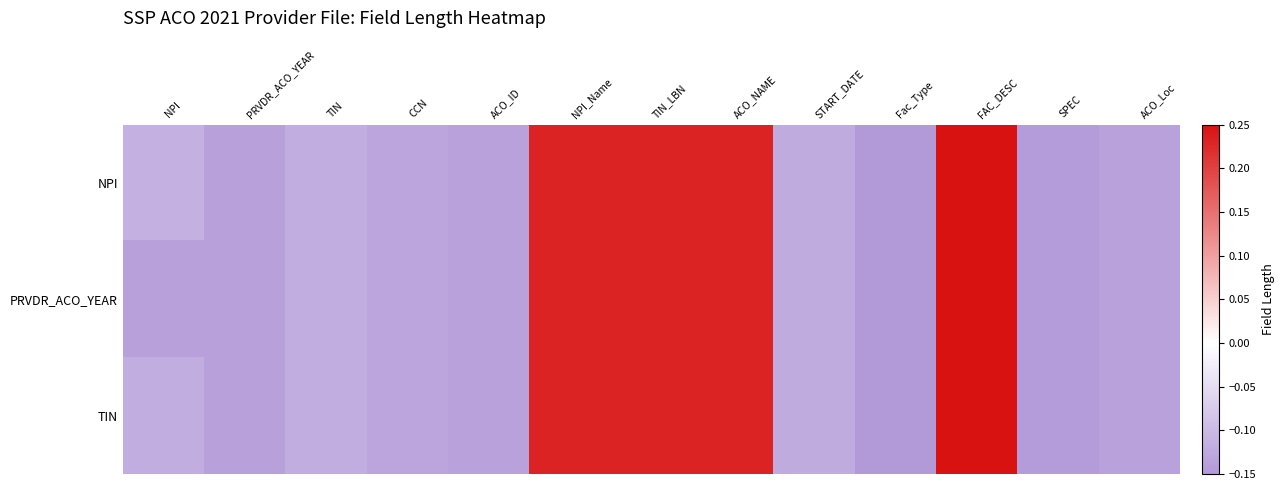

Reading left to right, transcribe all the data shown in this chart.

NPI: NPI=-0.1	PRVDR_ACO_YEAR=-0.1	TIN=-0.1	CCN=-0.1	ACO_ID=-0.1	NPI_Name=0.2	TIN_LBN=0.2	ACO_NAME=0.2	START_DATE=-0.1	Fac_Type=-0.1	FAC_DESC=0.2	SPEC=-0.1	ACO_Loc=-0.1
PRVDR_ACO_YEAR: NPI=-0.1	PRVDR_ACO_YEAR=-0.1	TIN=-0.1	CCN=-0.1	ACO_ID=-0.1	NPI_Name=0.2	TIN_LBN=0.2	ACO_NAME=0.2	START_DATE=-0.1	Fac_Type=-0.1	FAC_DESC=0.2	SPEC=-0.1	ACO_Loc=-0.1
TIN: NPI=-0.1	PRVDR_ACO_YEAR=-0.1	TIN=-0.1	CCN=-0.1	ACO_ID=-0.1	NPI_Name=0.2	TIN_LBN=0.2	ACO_NAME=0.2	START_DATE=-0.1	Fac_Type=-0.1	FAC_DESC=0.2	SPEC=-0.1	ACO_Loc=-0.1